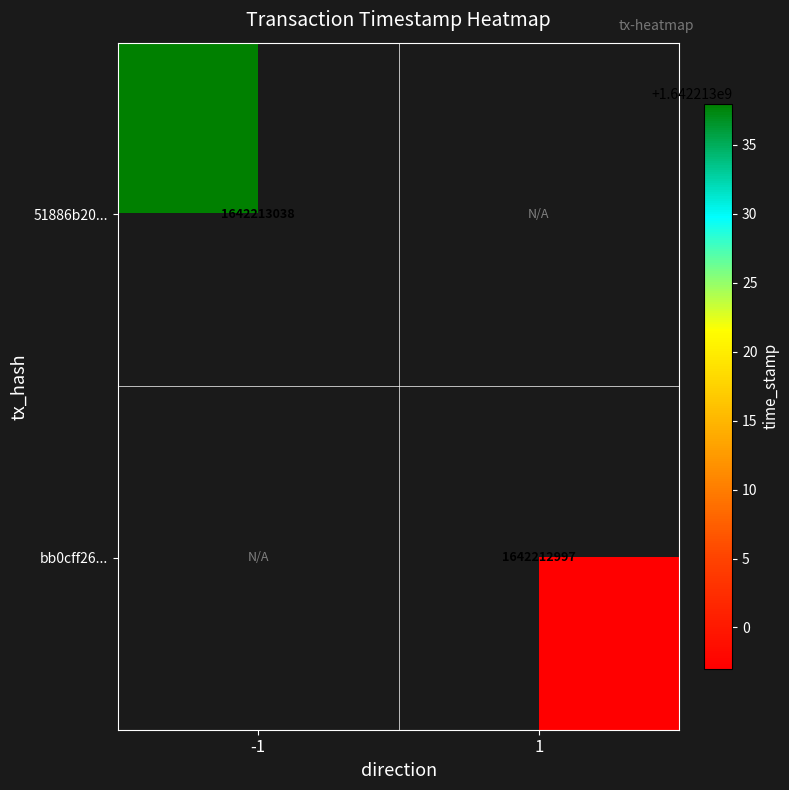

Rank the series at time_stamp from lowest to highest value.

bb0cff26638716e6d10e527e373ee8bb87a36d7, 51886b2012da5d0d19618e21ba4c1bc64b5d71d